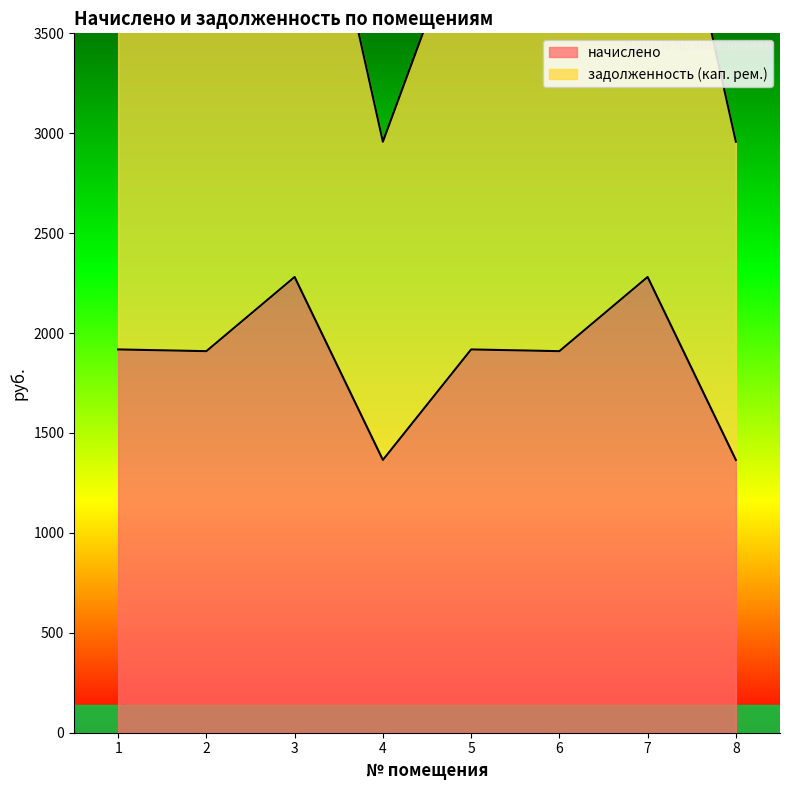

True or false: задолженность (кап. рем.) and начислено intersect in this chart.

False